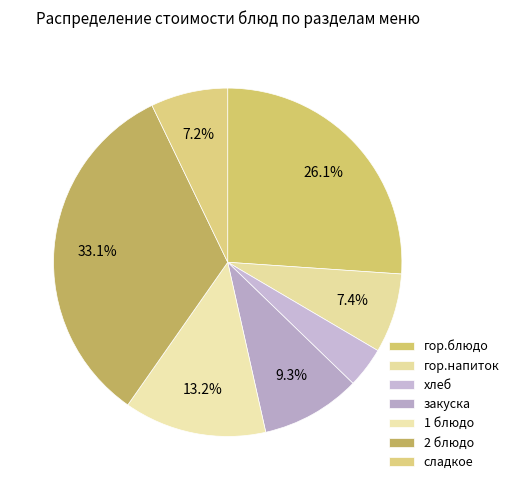

Which category has the smallest portion of the pie?

хлеб